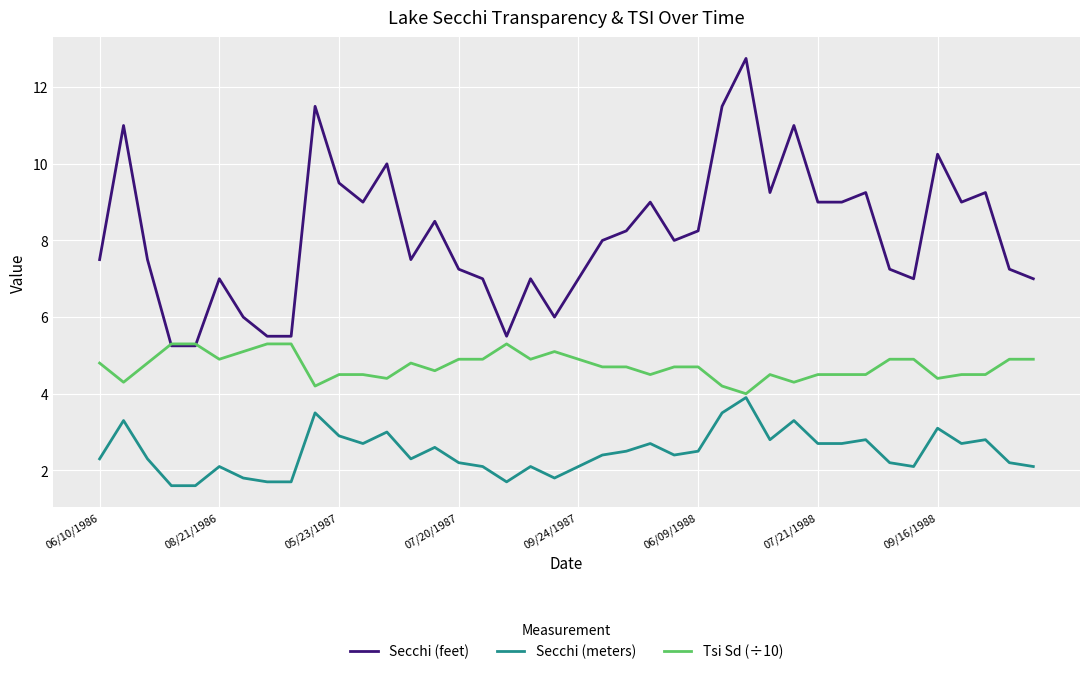

True or false: Secchi (meters) and Secchi (feet) intersect in this chart.

False